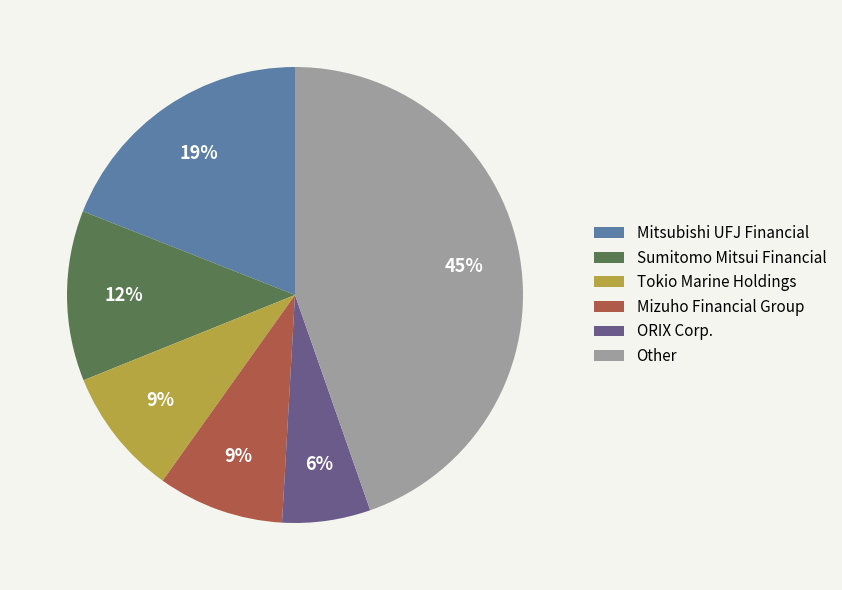

What is the smallest slice in the pie chart?

ORIX Corp.